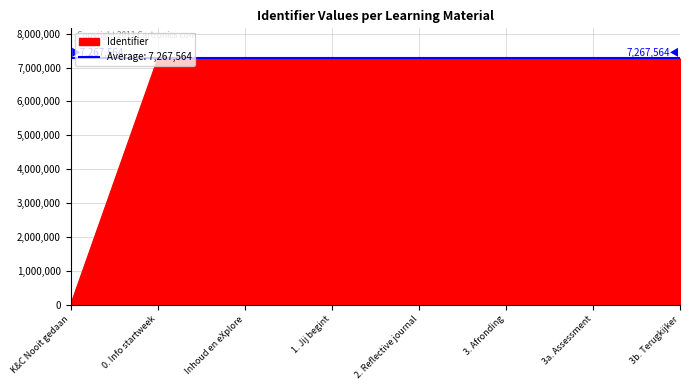

What is the ratio of the value at 3a. Assessment to the value at Inhoud en eXplore?

1.0